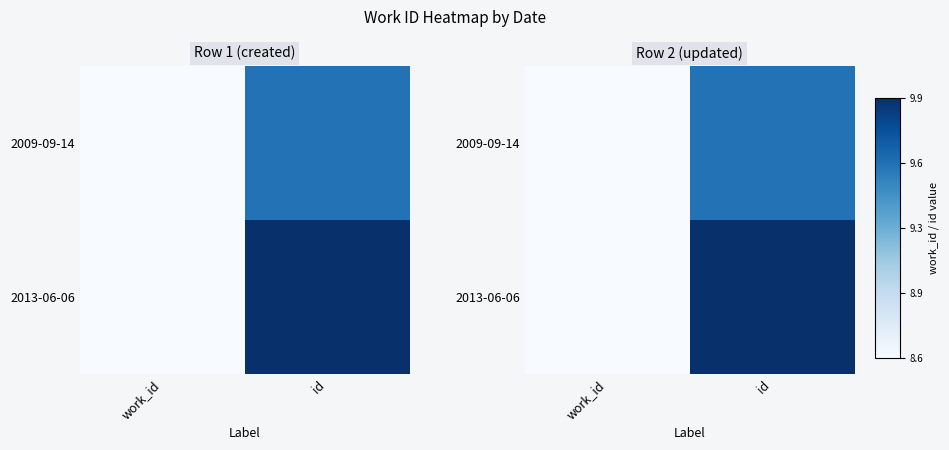

The 2009-09-14 series shows 16.8 at id. True or false?

False